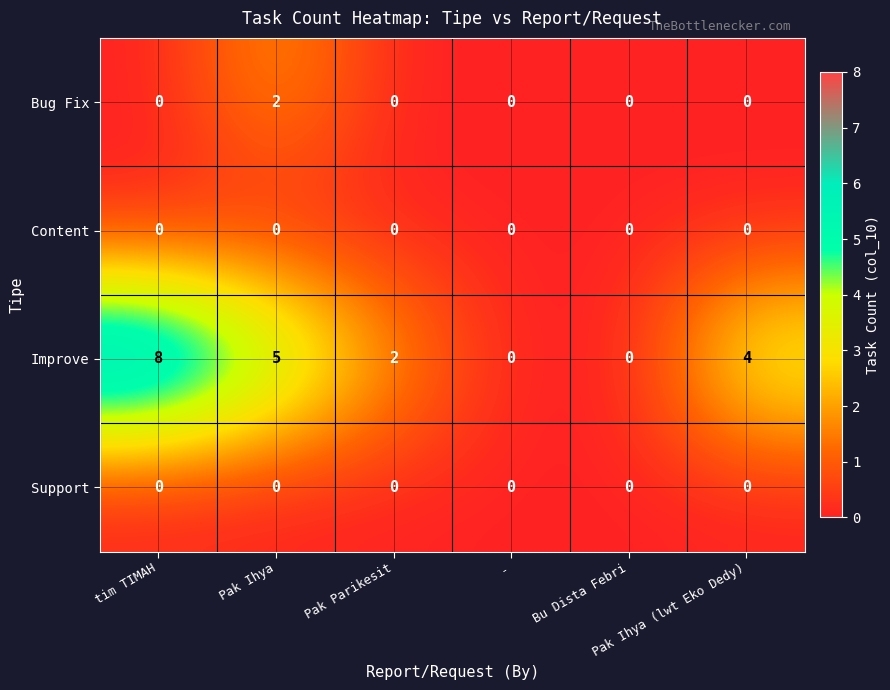

How many categories are shown in the chart?

6